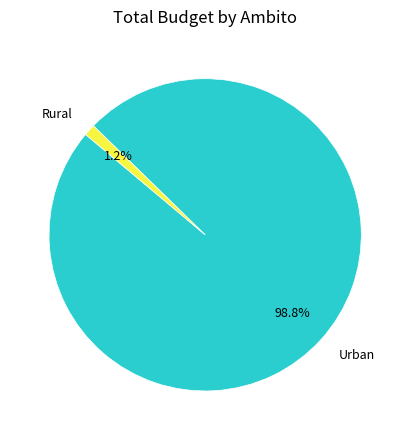

How many slices are in this pie chart?

2